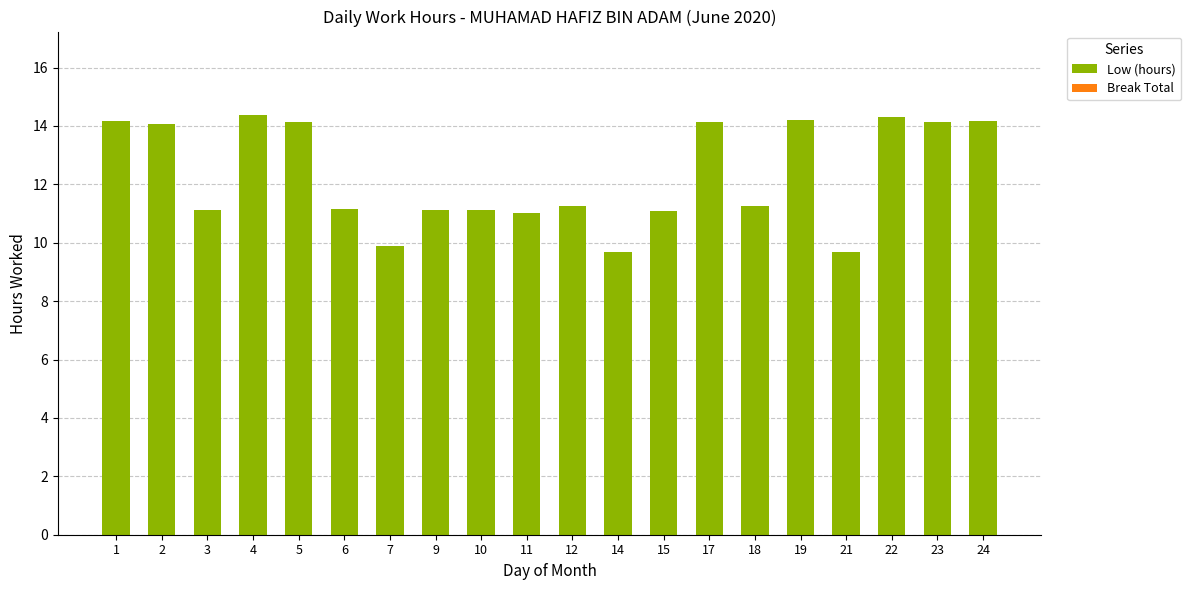

What is the minimum value shown in the chart?

9.7